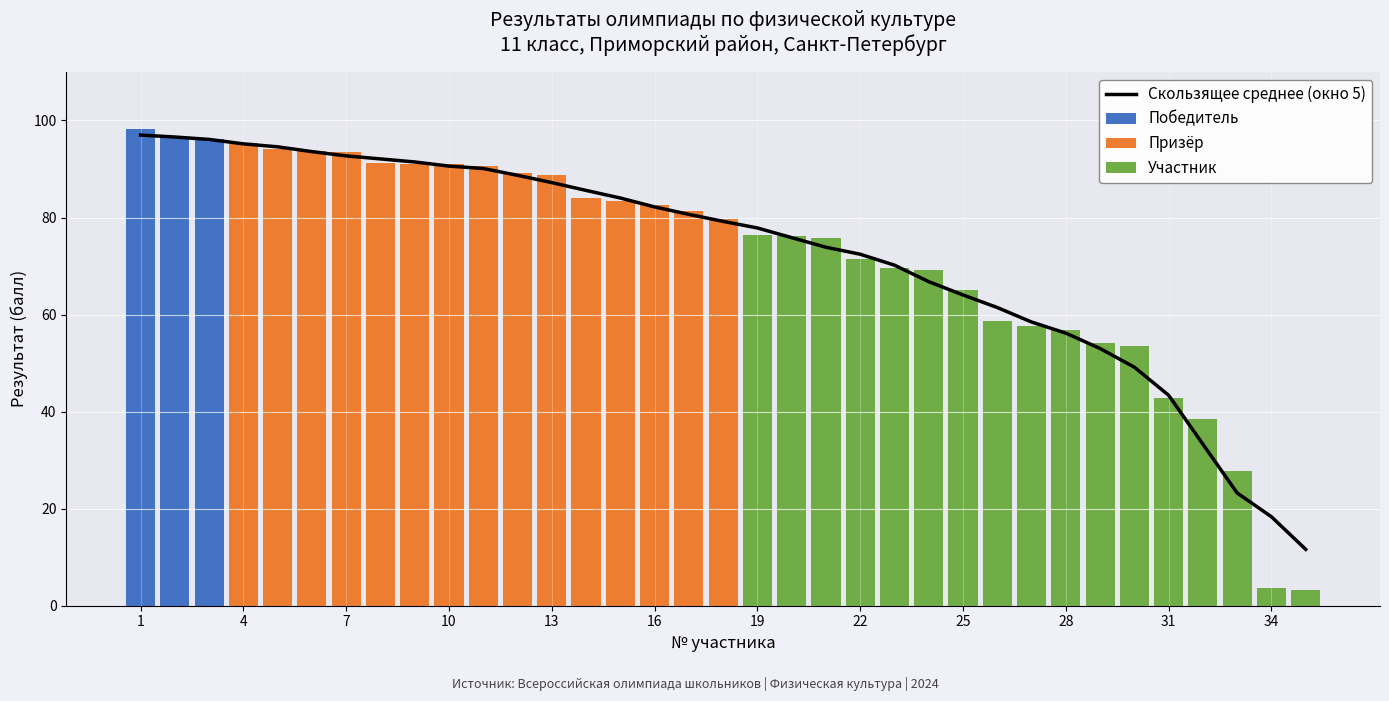

Rank the series by their maximum value, from highest to lowest.

Победитель, Скользящее среднее (окно 5), Призёр, Участник